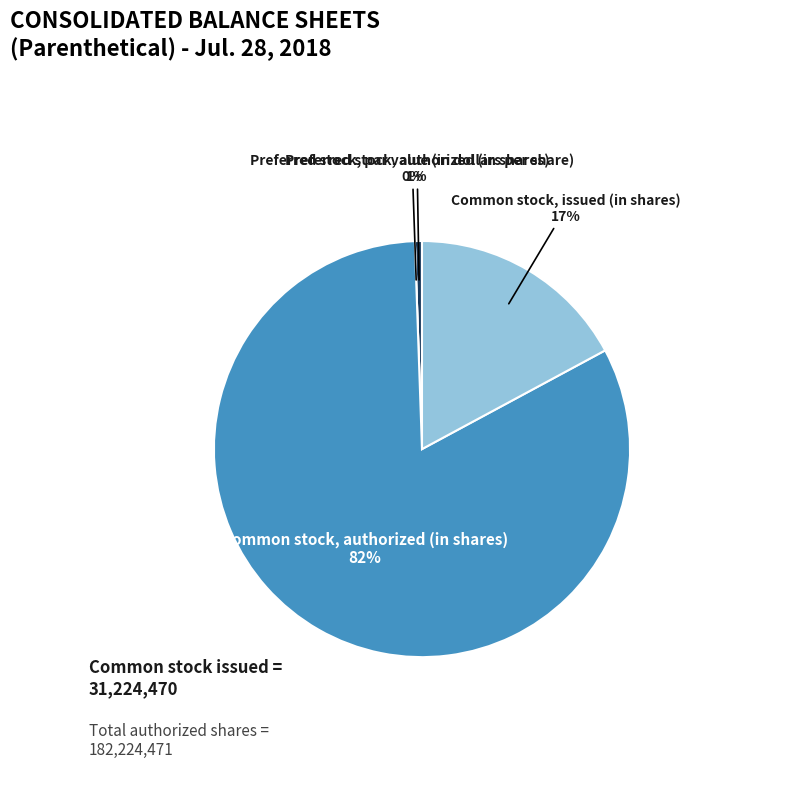

To the nearest percent, what percentage of the pie is Common stock, issued (in shares)?

17%